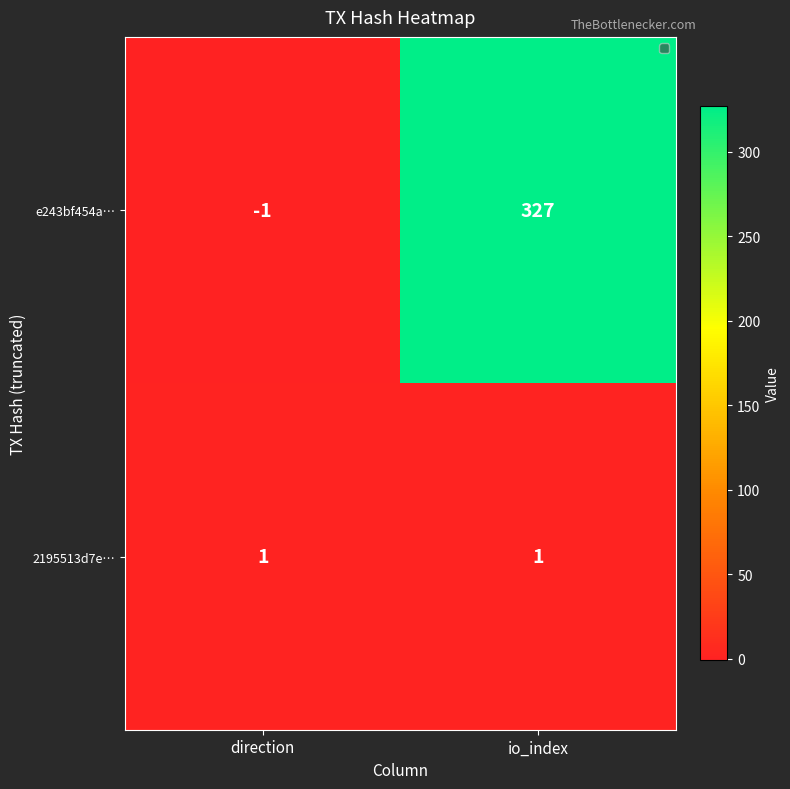

What is the sum of all e243bf454a… values?

326